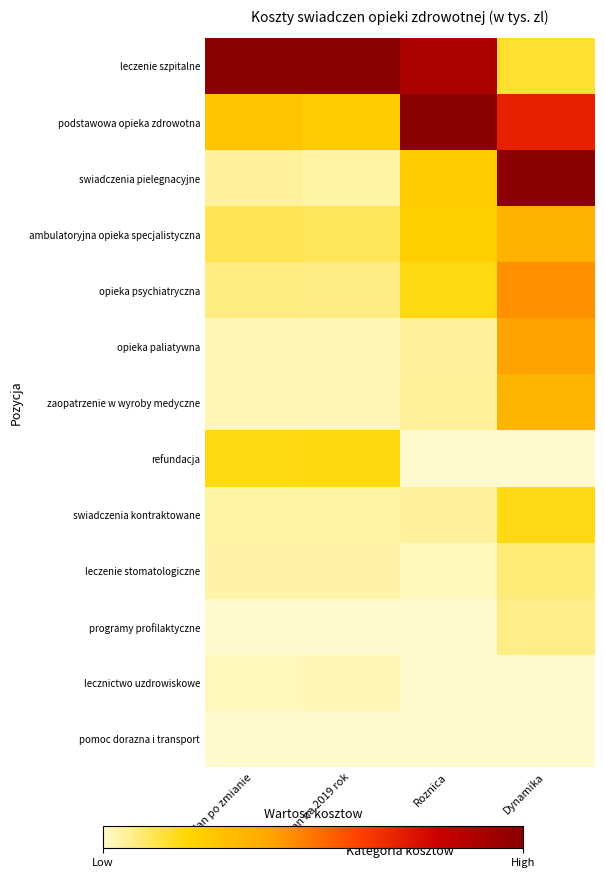

Reading left to right, what are all the values shown in this chart?

leczenie szpitalne: Plan po zmianie=1.0	Plan na 2019 rok=1.0	Roznica=0.9	Dynamika=0.2
podstawowa opieka zdrowotna: Plan po zmianie=0.3	Plan na 2019 rok=0.2	Roznica=1.0	Dynamika=0.7
swiadczenia pielegnacyjne: Plan po zmianie=0.0	Plan na 2019 rok=0.0	Roznica=0.2	Dynamika=1.0
ambulatoryjna opieka specjalistyczna: Plan po zmianie=0.1	Plan na 2019 rok=0.1	Roznica=0.2	Dynamika=0.3
opieka psychiatryczna: Plan po zmianie=0.1	Plan na 2019 rok=0.1	Roznica=0.2	Dynamika=0.4
opieka paliatywna: Plan po zmianie=0.0	Plan na 2019 rok=0.0	Roznica=0.1	Dynamika=0.4
zaopatrzenie w wyroby medyczne: Plan po zmianie=0.0	Plan na 2019 rok=0.0	Roznica=0.1	Dynamika=0.3
refundacja: Plan po zmianie=0.2	Plan na 2019 rok=0.2	Roznica=0.0	Dynamika=0.0
swiadczenia kontraktowane: Plan po zmianie=0.0	Plan na 2019 rok=0.0	Roznica=0.0	Dynamika=0.2
leczenie stomatologiczne: Plan po zmianie=0.0	Plan na 2019 rok=0.0	Roznica=0.0	Dynamika=0.1
programy profilaktyczne: Plan po zmianie=0.0	Plan na 2019 rok=0.0	Roznica=0.0	Dynamika=0.1
lecznictwo uzdrowiskowe: Plan po zmianie=0.0	Plan na 2019 rok=0.0	Roznica=0.0	Dynamika=0.0
pomoc dorazna i transport: Plan po zmianie=0.0	Plan na 2019 rok=0.0	Roznica=0.0	Dynamika=0.0